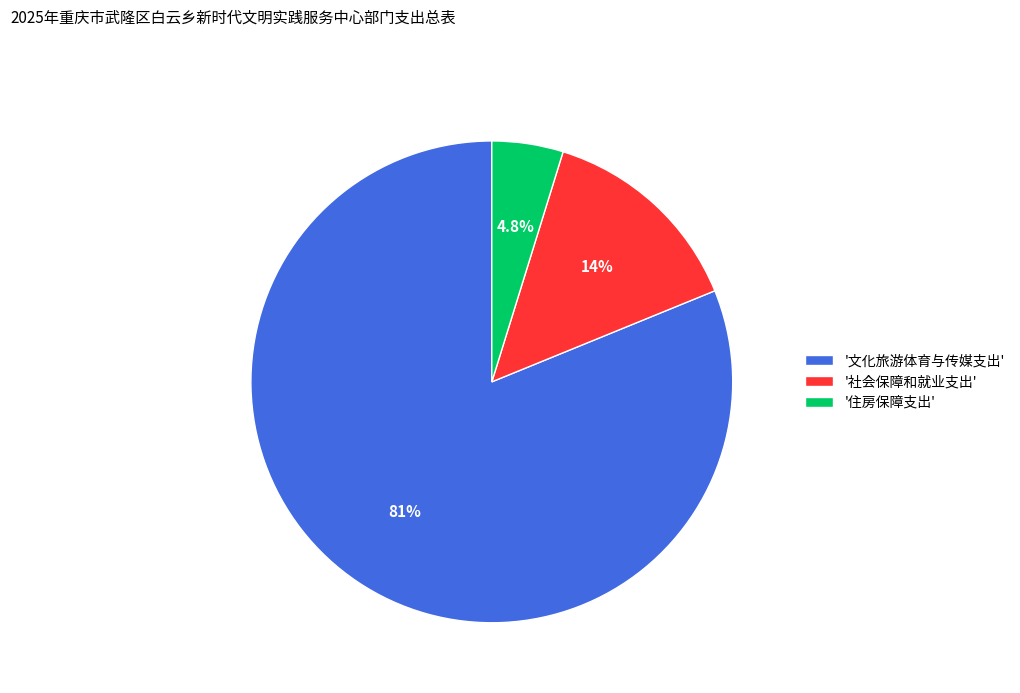

Count the number of slices in the pie.

3